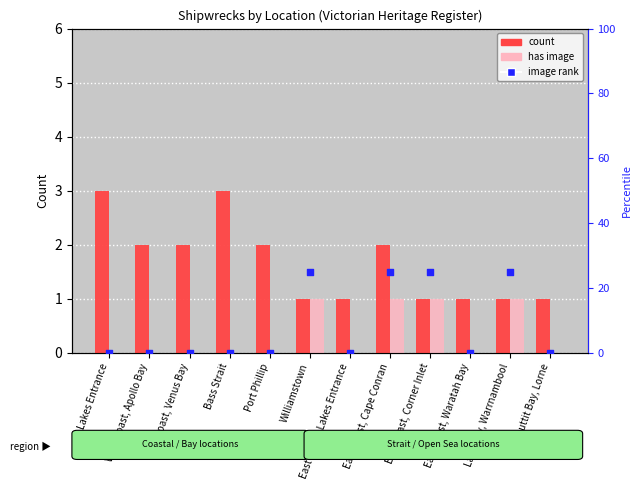

Which series has the largest total across all categories?

image rank